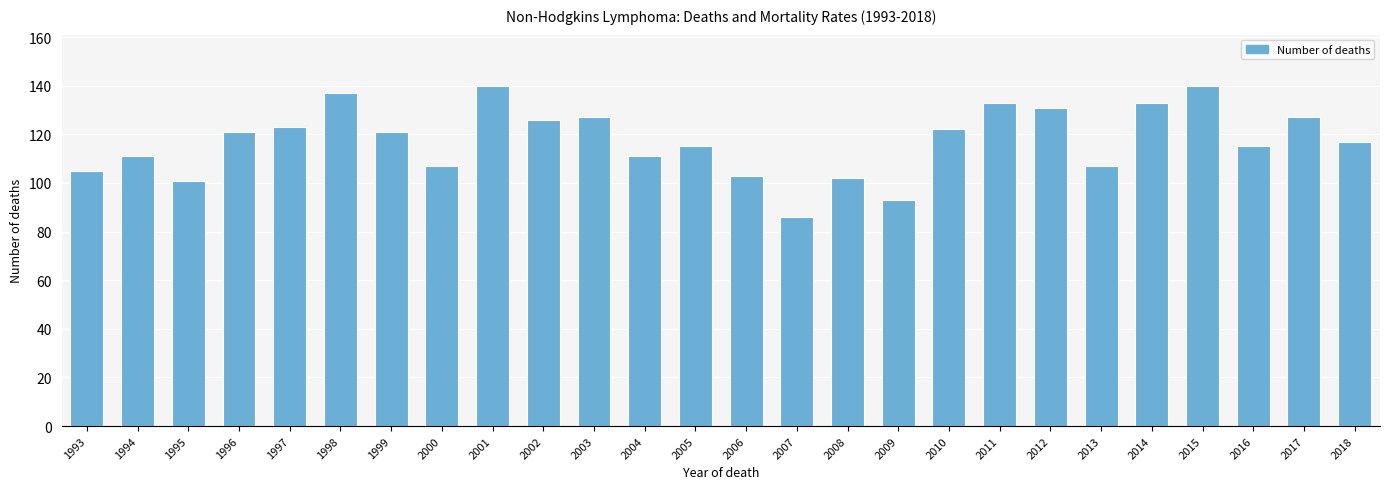

How many data points does each series have?

26